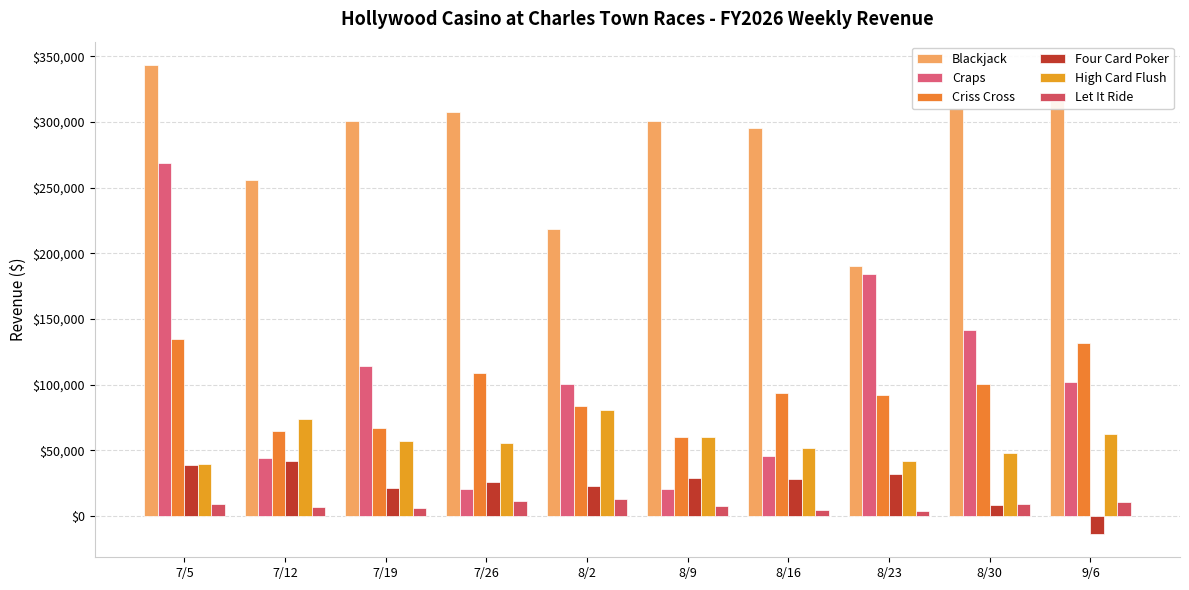

What is the difference between the highest and lowest values at 9/6?

333594.5